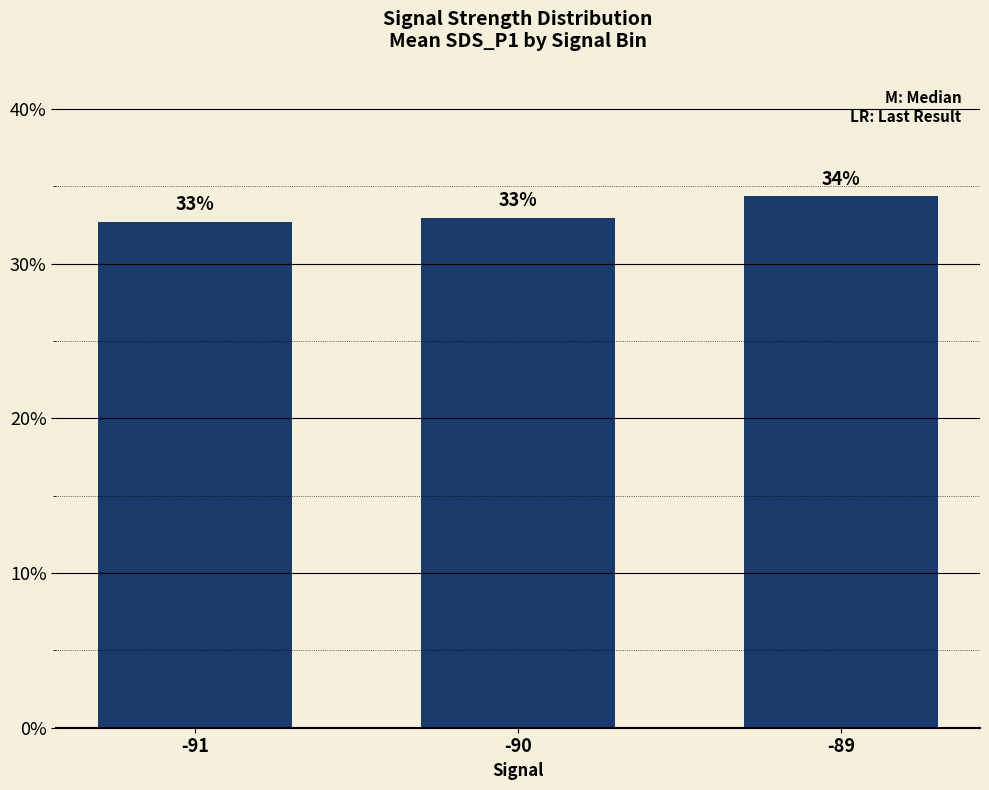

The chart shows a value of 32.7 at -91. True or false?

True